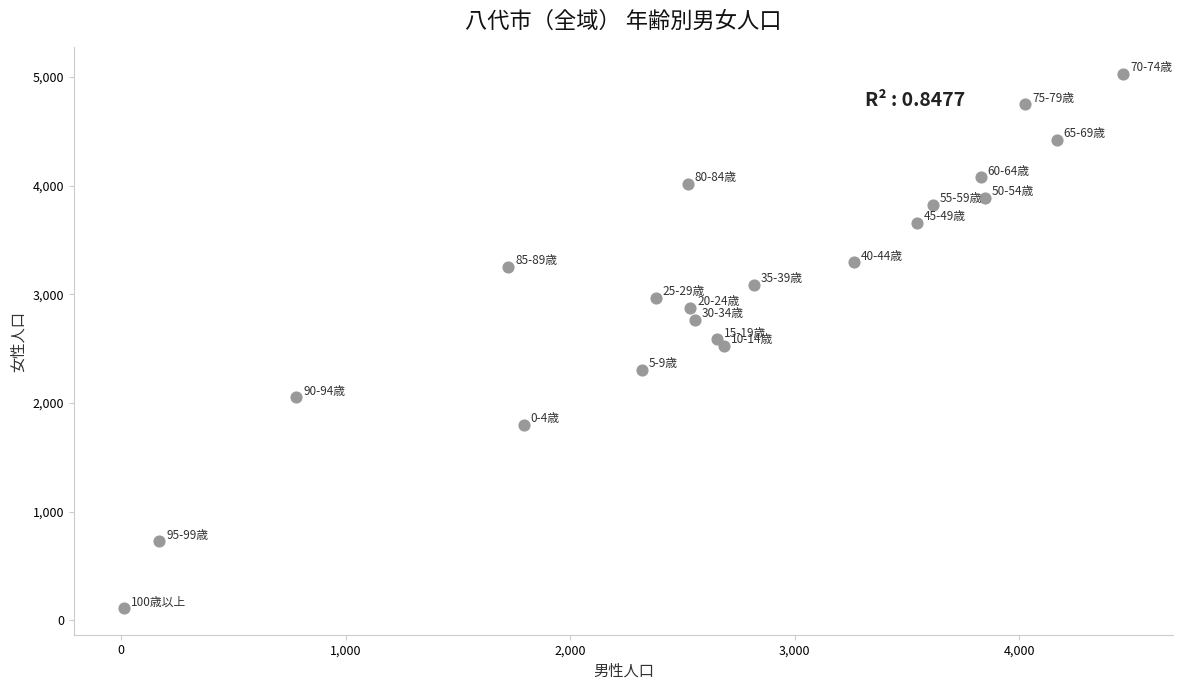

What is the range of Y values (max minus min)?

4911